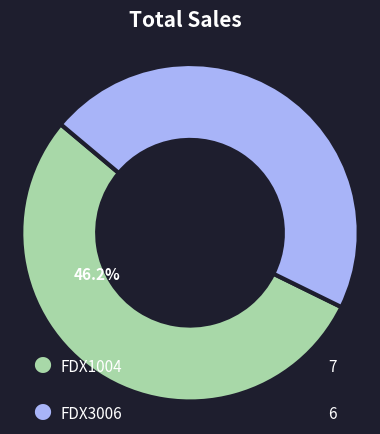

Combined, do FDX3006 and FDX1004 account for over 50%?

Yes